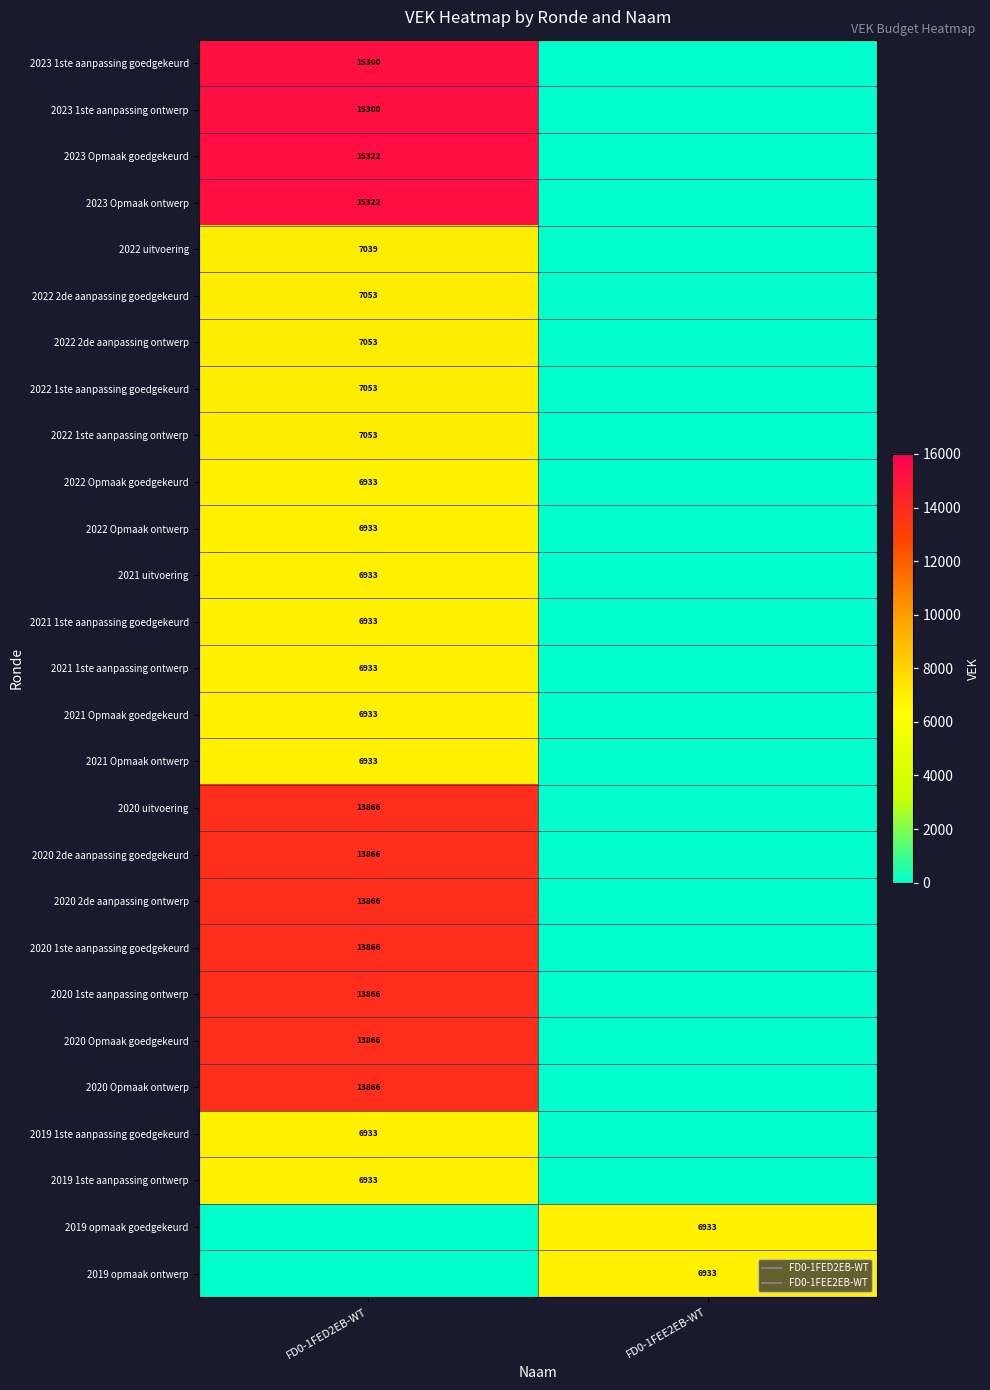

The value of 2020 Opmaak ontwerp at FD0-1FEE2EB-WT is 0. True or false?

True